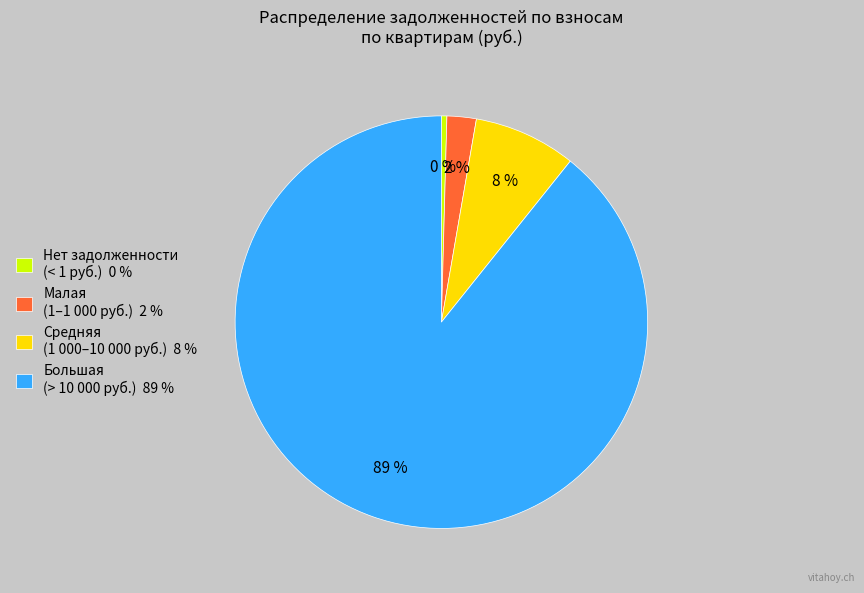

Which slice represents more than half of the pie?

Большая (> 10 000 руб.) 89 %